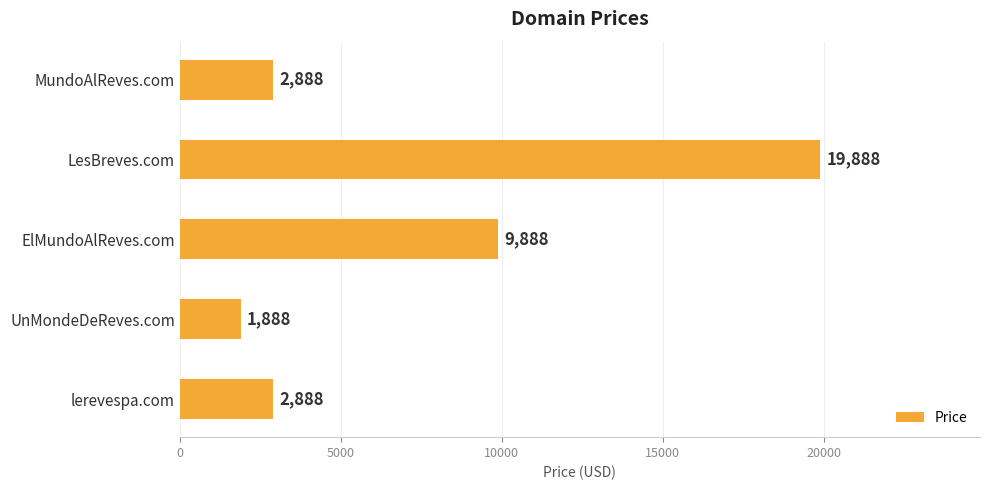

Which category has the lowest value across all series?

UnMondeDeReves.com